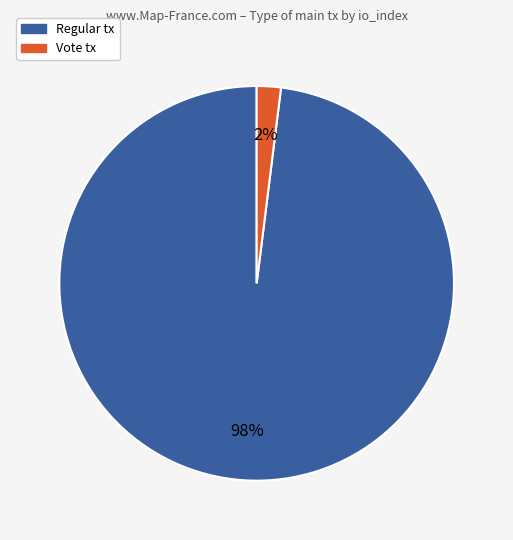

To the nearest percent, what portion does Vote tx represent?

2%